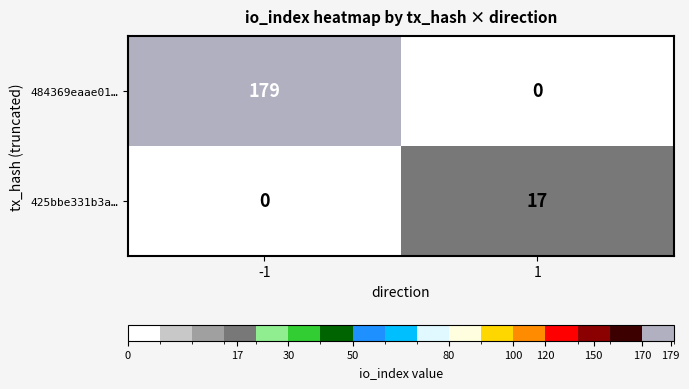

Rank the series by their maximum value, from highest to lowest.

484369eaae01…, 425bbe331b3a…